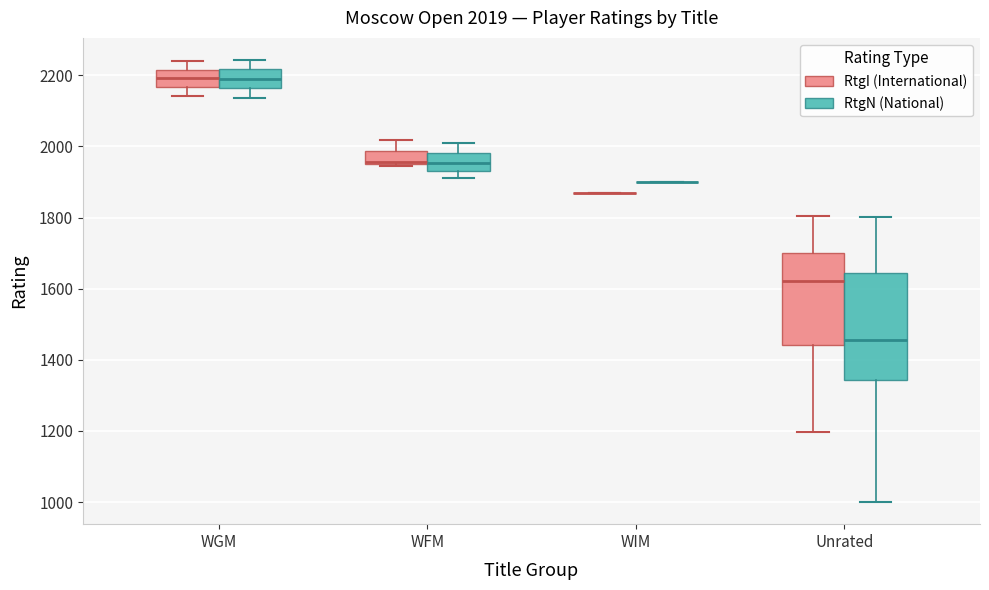

Which box is the tallest, from its lower edge to its upper edge?

Unrated (RtgN (National))